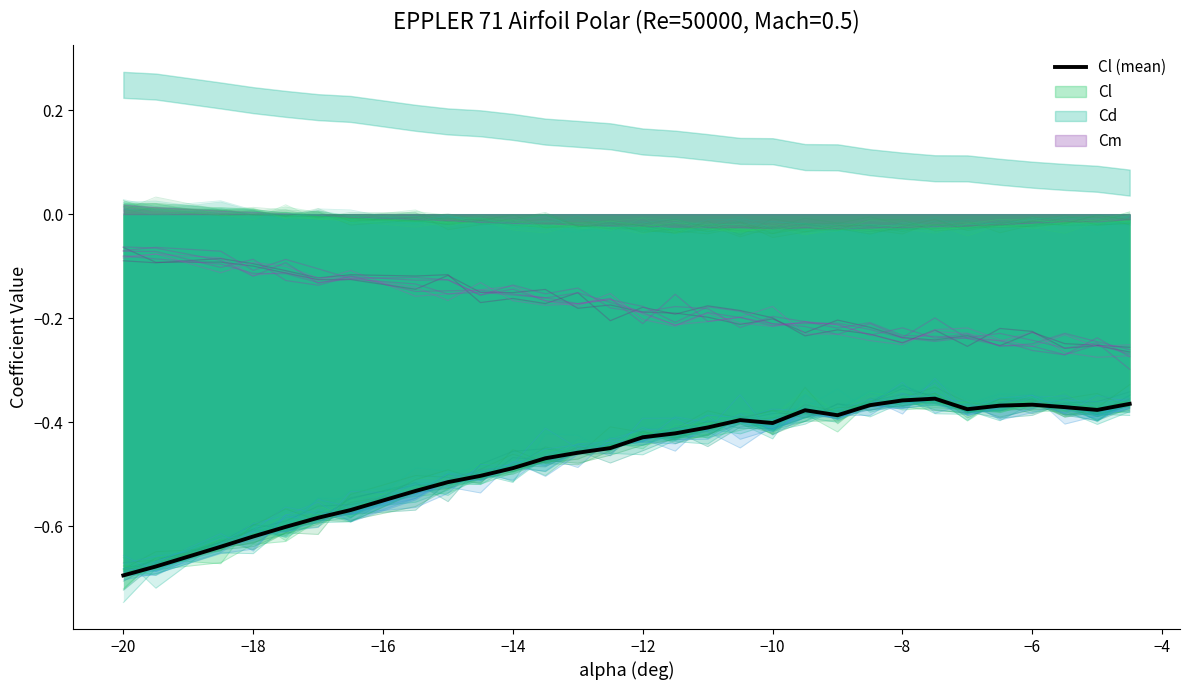

What is the value of the 13th point from the left?

-0.5